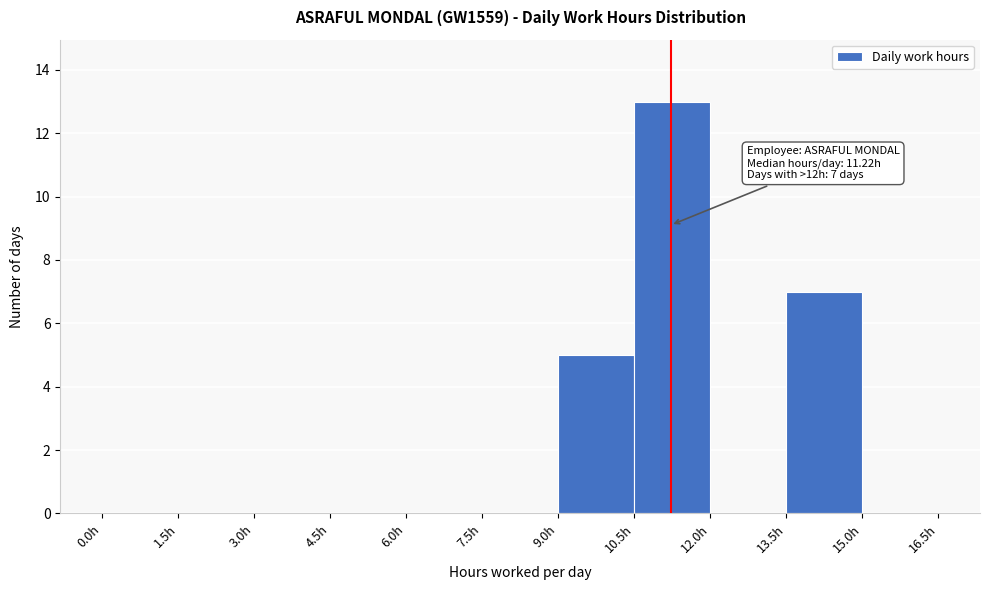

Which range on the x-axis has the tallest bar?

10.5 to 12.0